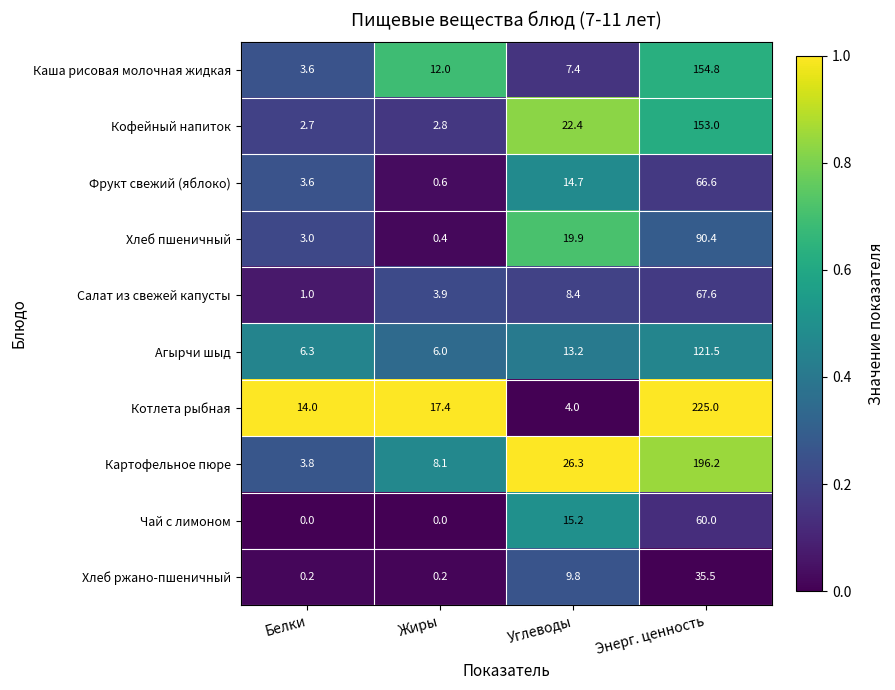

Which series changed the most between Белки and Углеводы?

Картофельное пюре